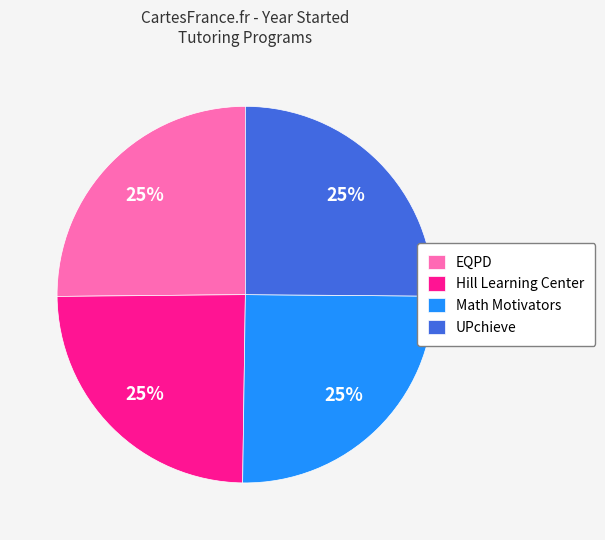

Does any single category account for the majority?

No